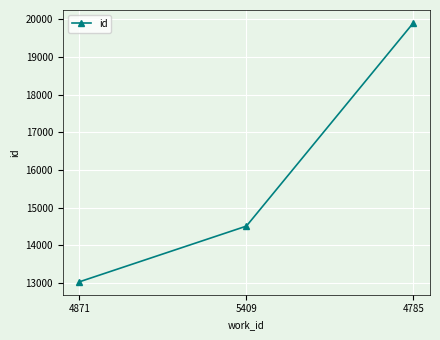

Which label corresponds to the largest value in the chart?

4785